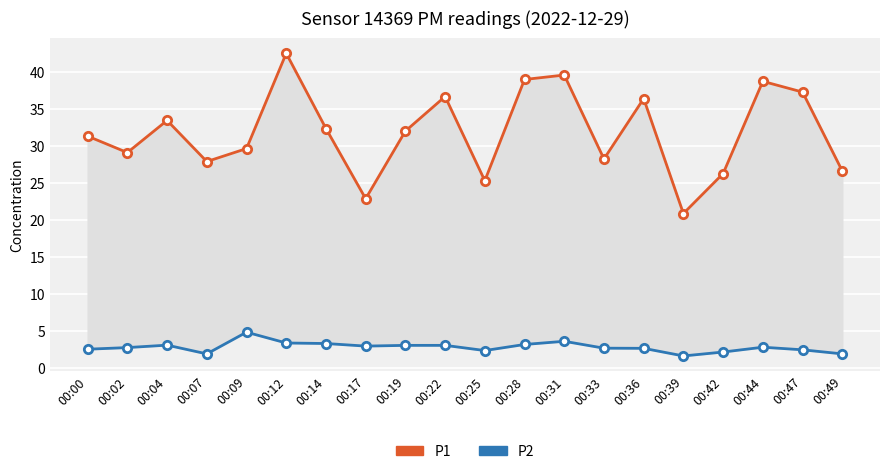

Which category has the highest value across all series?

00:12